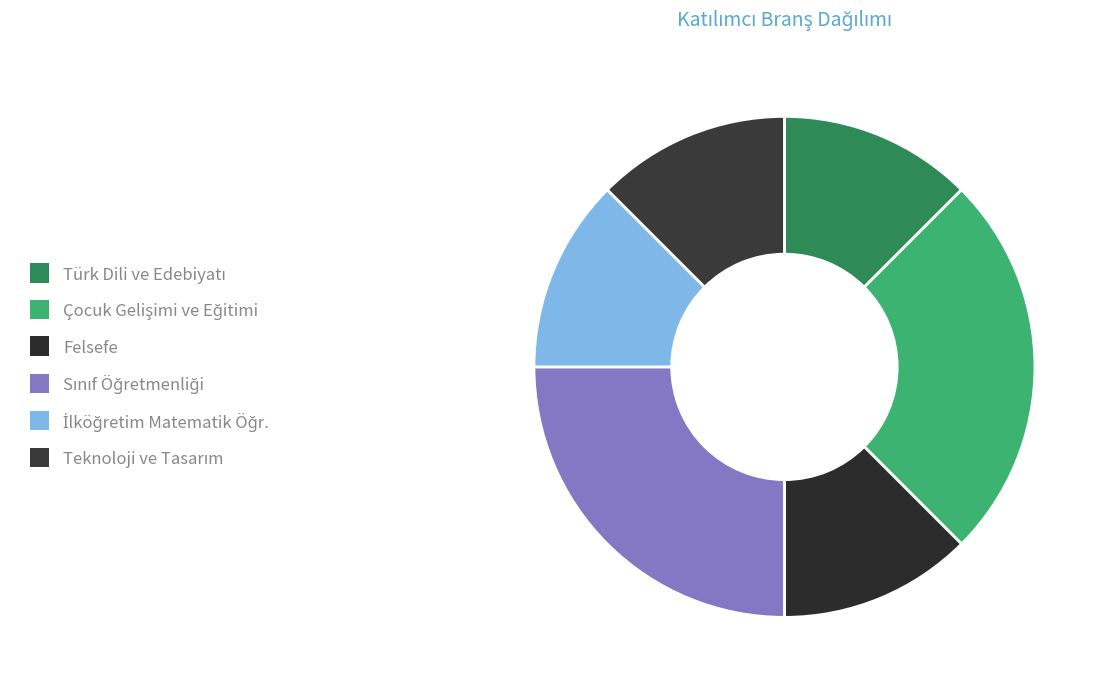

What percentage do Sınıf Öğretmenliği and Türk Dili ve Edebiyatı together represent?

37.5%